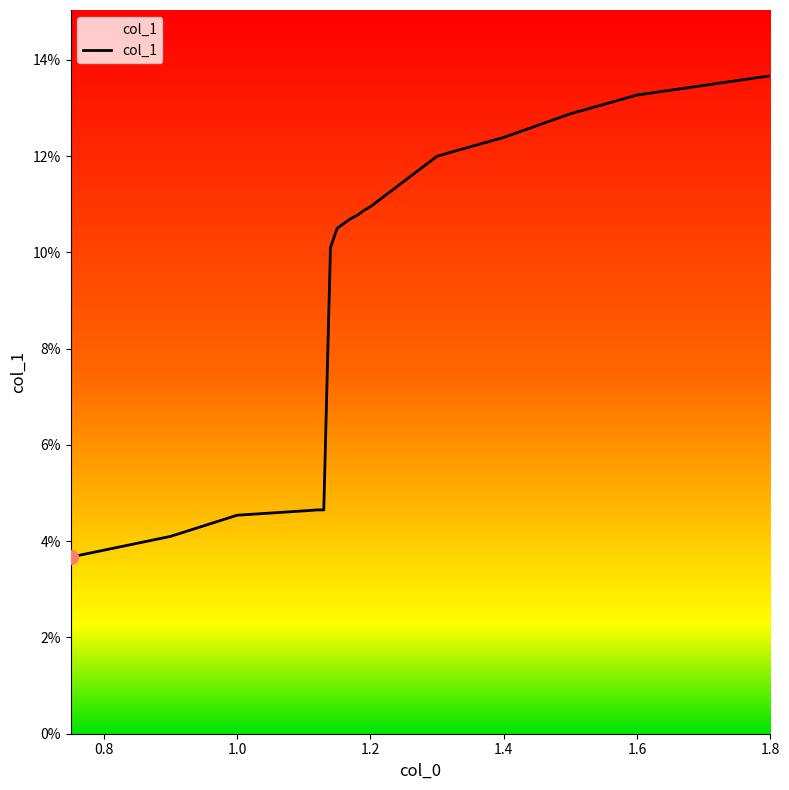

At which label is the value closest to 0?

0.75